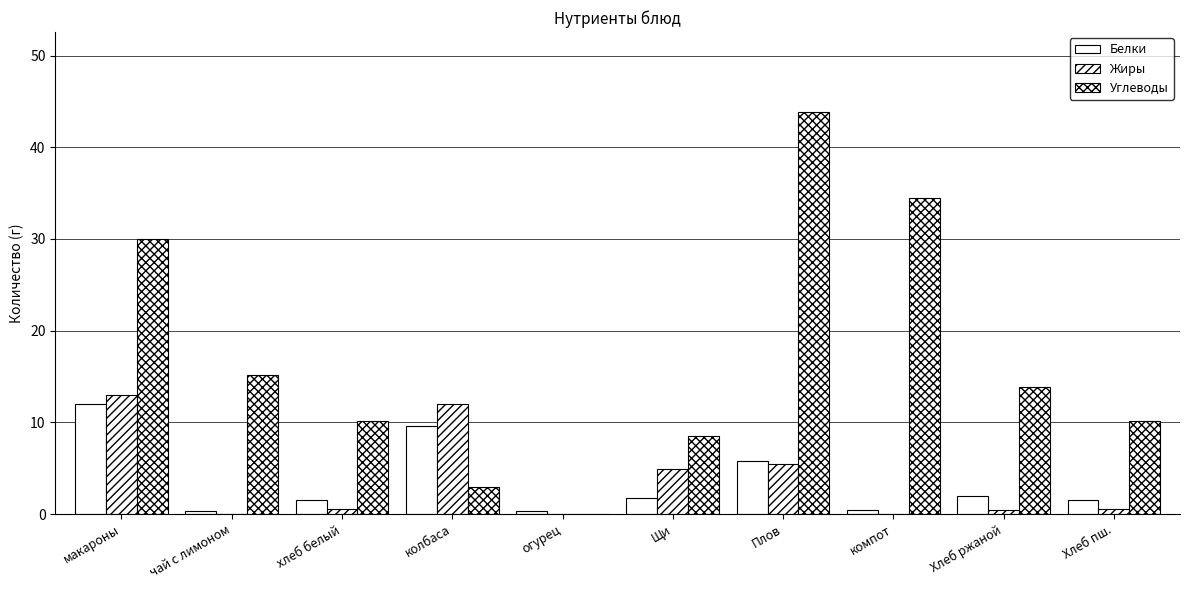

Which category has the lowest value in the Жиры series?

чай с лимоном